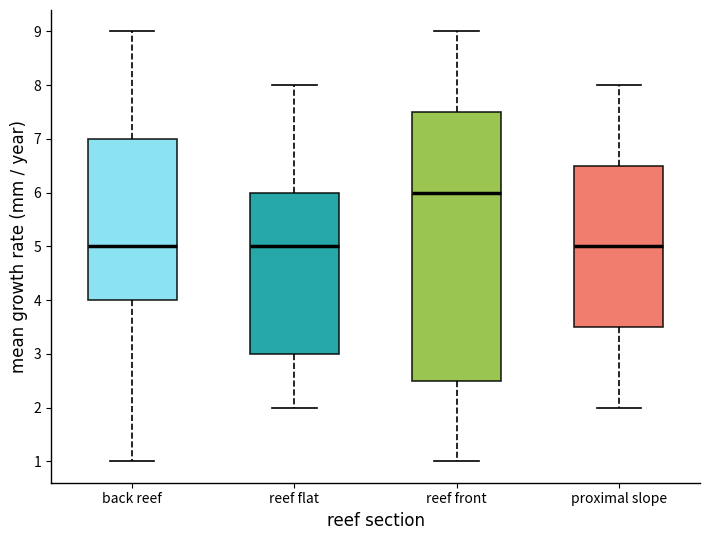

Reading left to right, transcribe this box plot: for each box, give where its median line is, the range the box spans, and where its two whiskers end, as read against the y-axis. The values are not printed on the chart, so give them approximately, as read against the axis.

back reef: median 5.0, box 4.0 to 7.0, whiskers 1.0 to 9.0
reef flat: median 5.0, box 3.0 to 6.0, whiskers 2.0 to 8.0
reef front: median 6.0, box 2.5 to 7.5, whiskers 1.0 to 9.0
proximal slope: median 5.0, box 3.5 to 6.5, whiskers 2.0 to 8.0